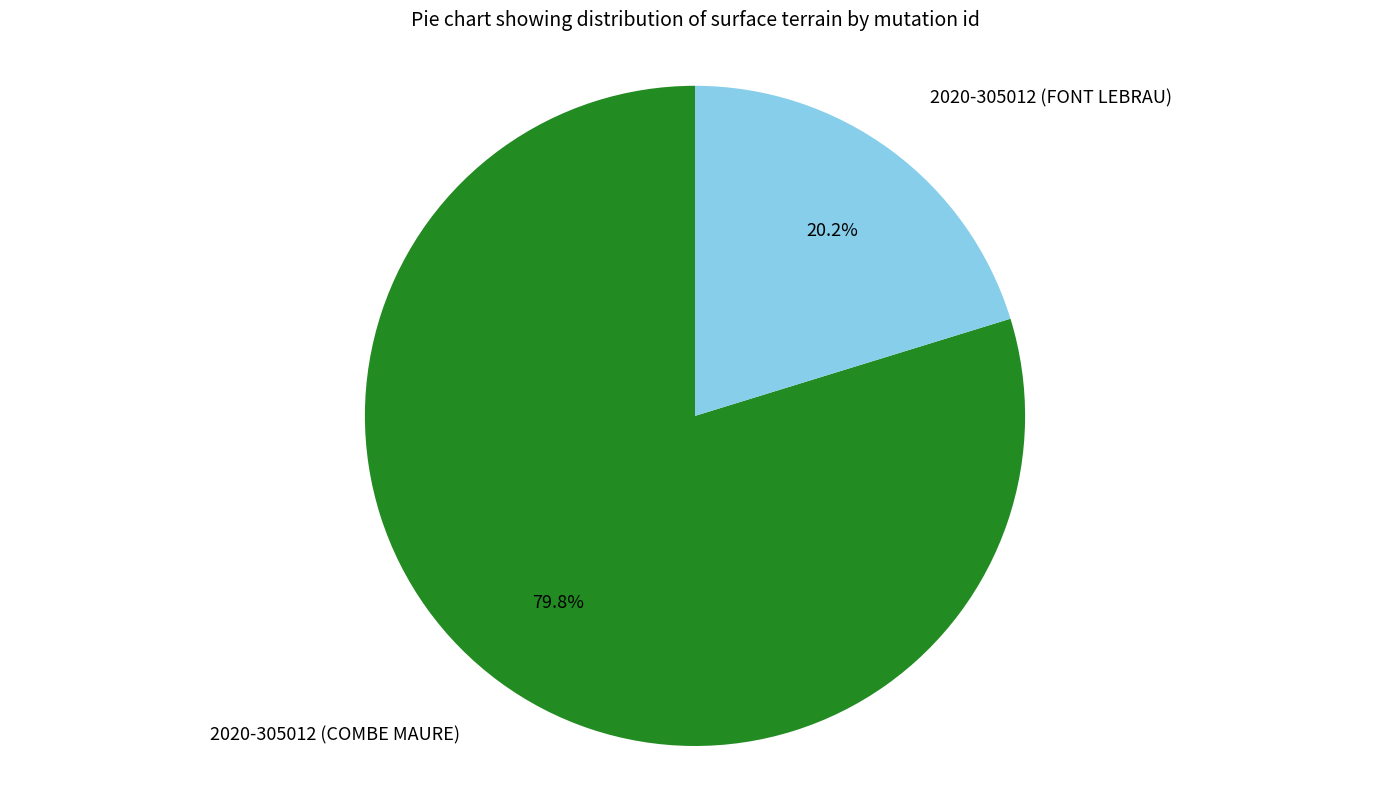

How many slices are in this pie chart?

2